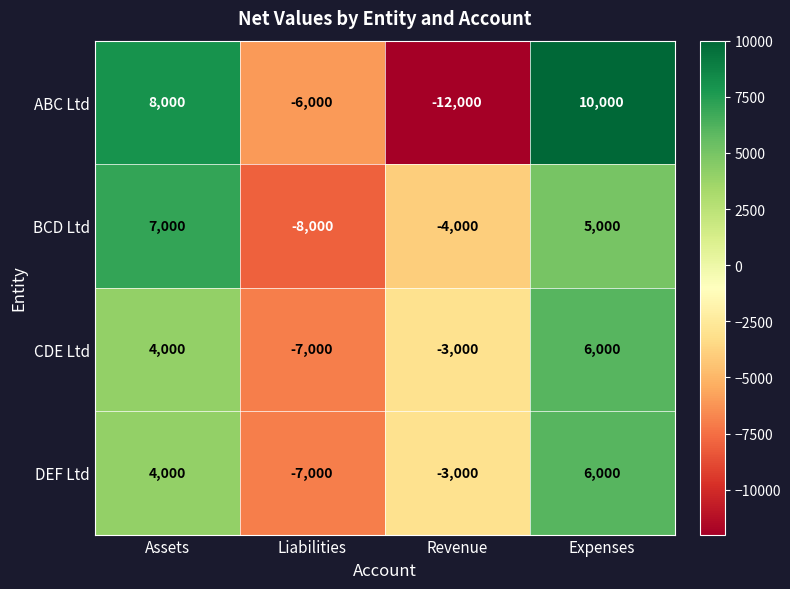

Rank the categories by ABC Ltd value from lowest to highest.

Revenue, Liabilities, Assets, Expenses